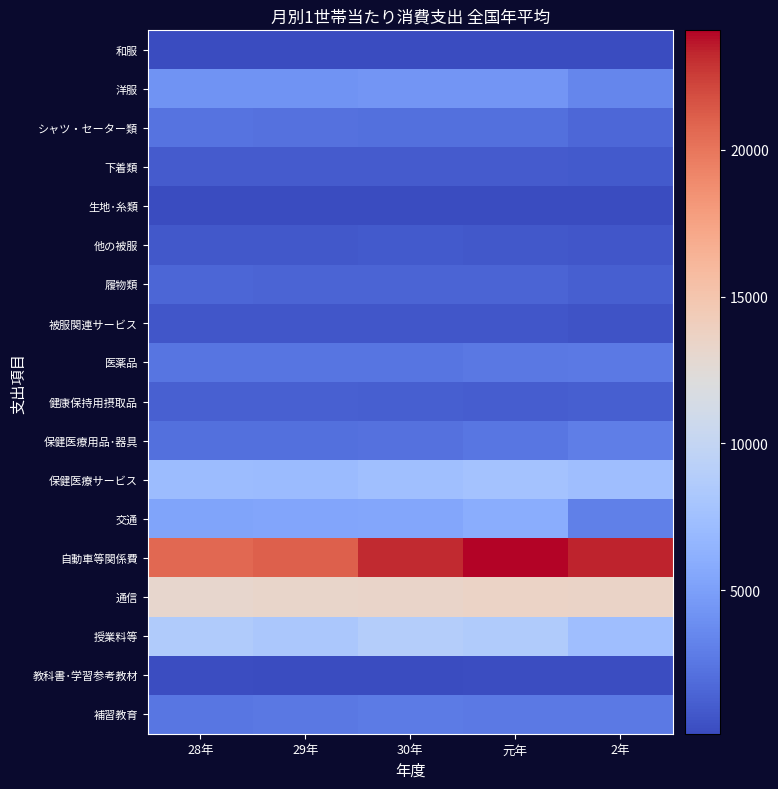

At which category is the sum across all series the highest?

元年